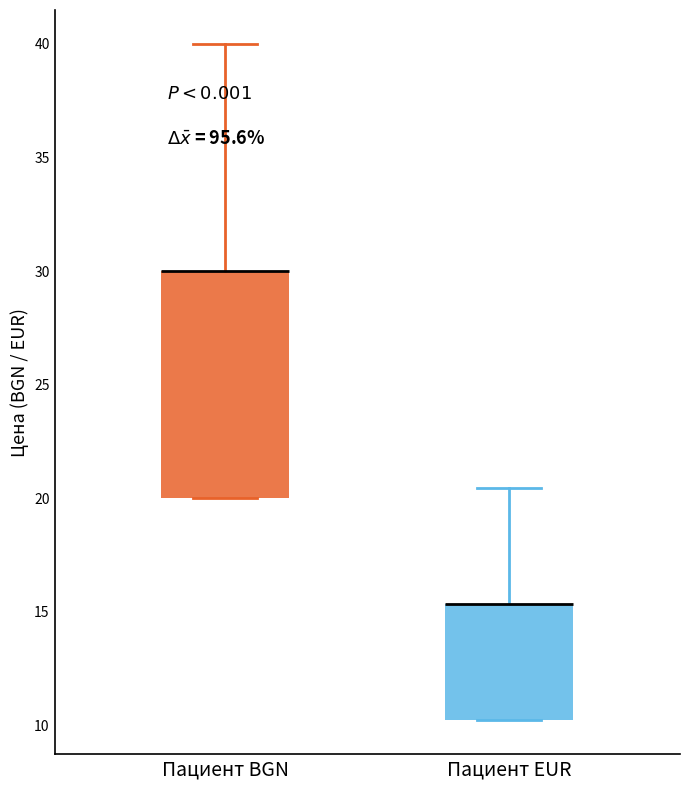

Reading left to right, read every box against the y-axis: the position of its median line, the range the box covers, and the ends of its whiskers. The values are not printed on the chart, so give them approximately, as read against the axis.

Пациент BGN: median 30.0 (drawn on the box's upper edge), box 20.0 to 30.0, whiskers 20.0 to 40.0
Пациент EUR: median 15.5 (drawn on the box's upper edge), box 10.0 to 15.5, whiskers 10.0 to 20.5